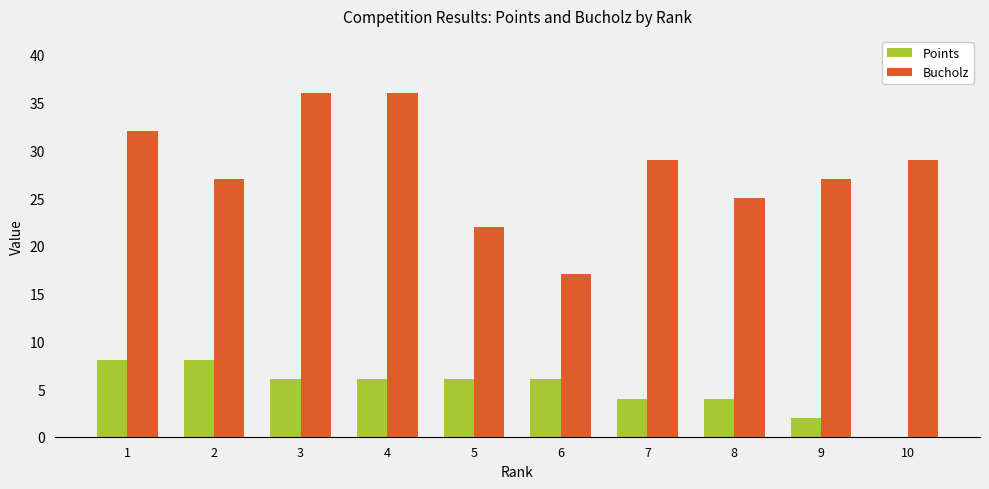

Does the chart contain stacked bars?

No